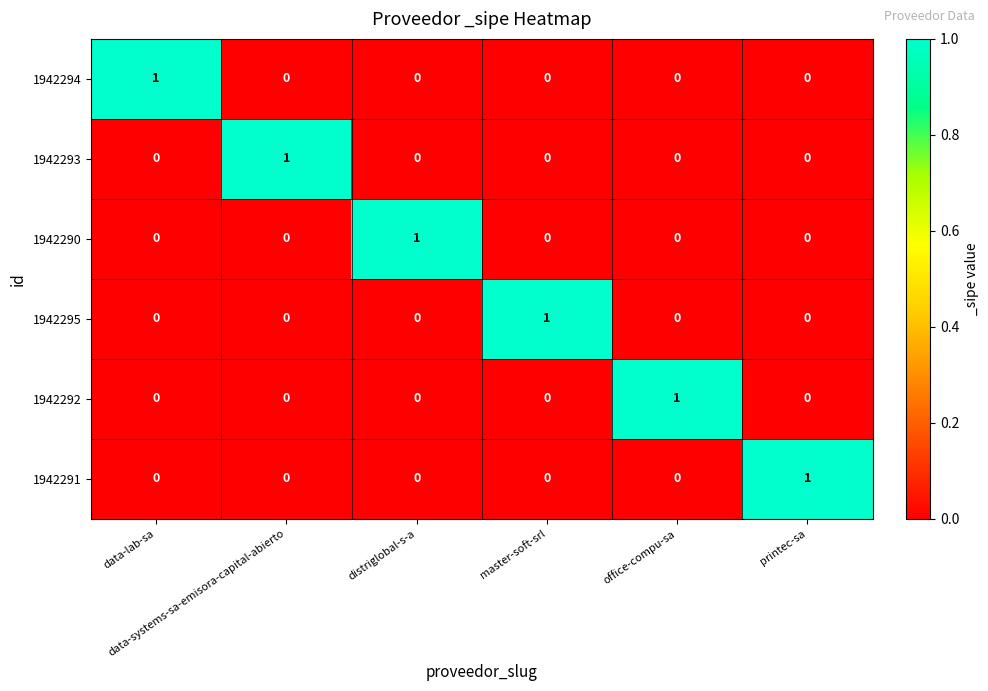

Count the 1942291 values in the range 0 to 1.

6